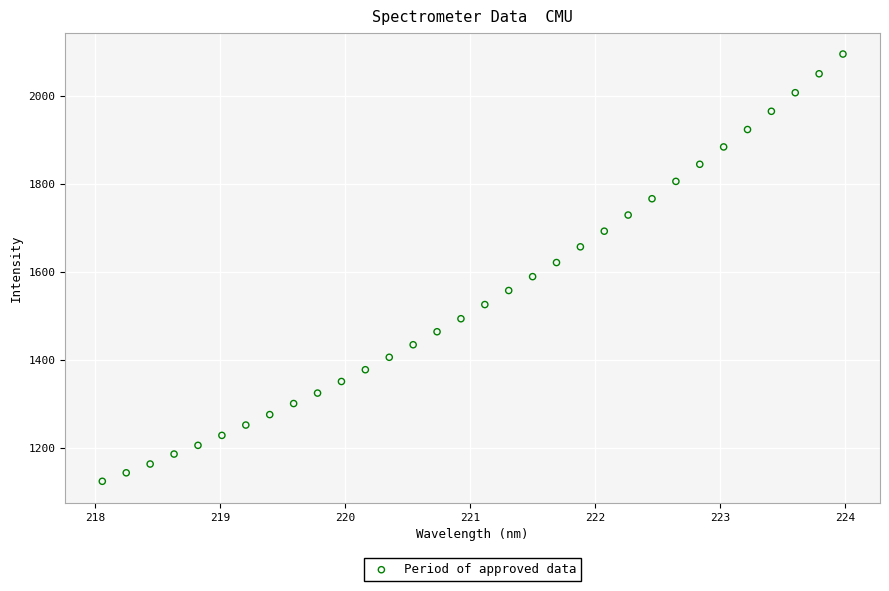

What is the range of X values (max minus min)?

5.9